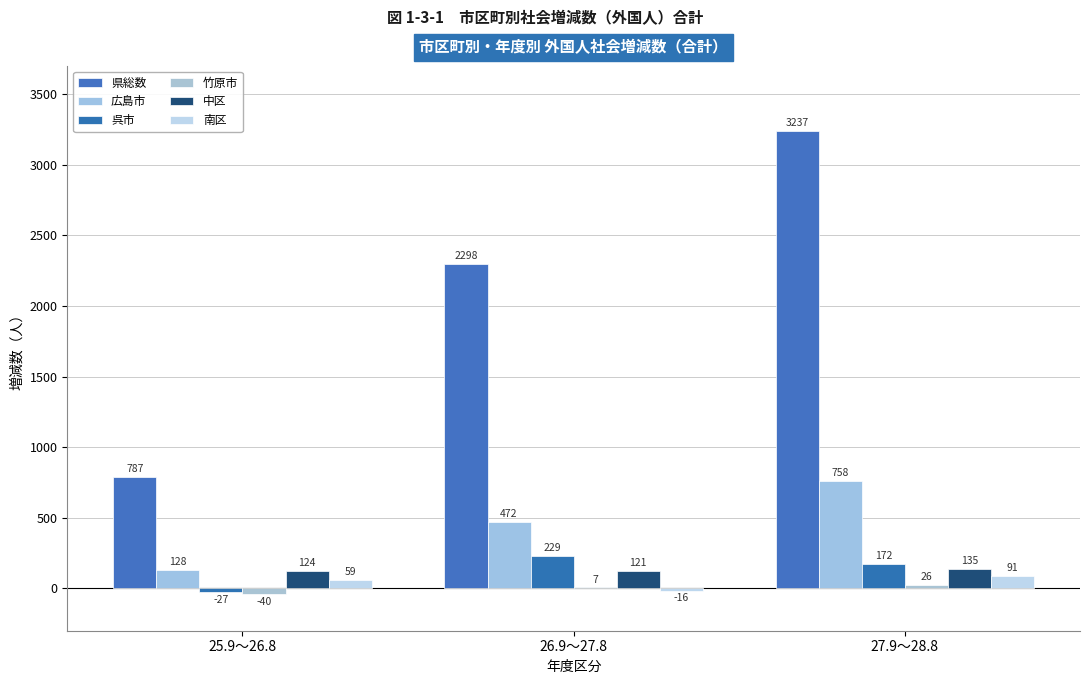

Rank the series by their maximum value, from highest to lowest.

県総数, 広島市, 呉市, 中区, 南区, 竹原市